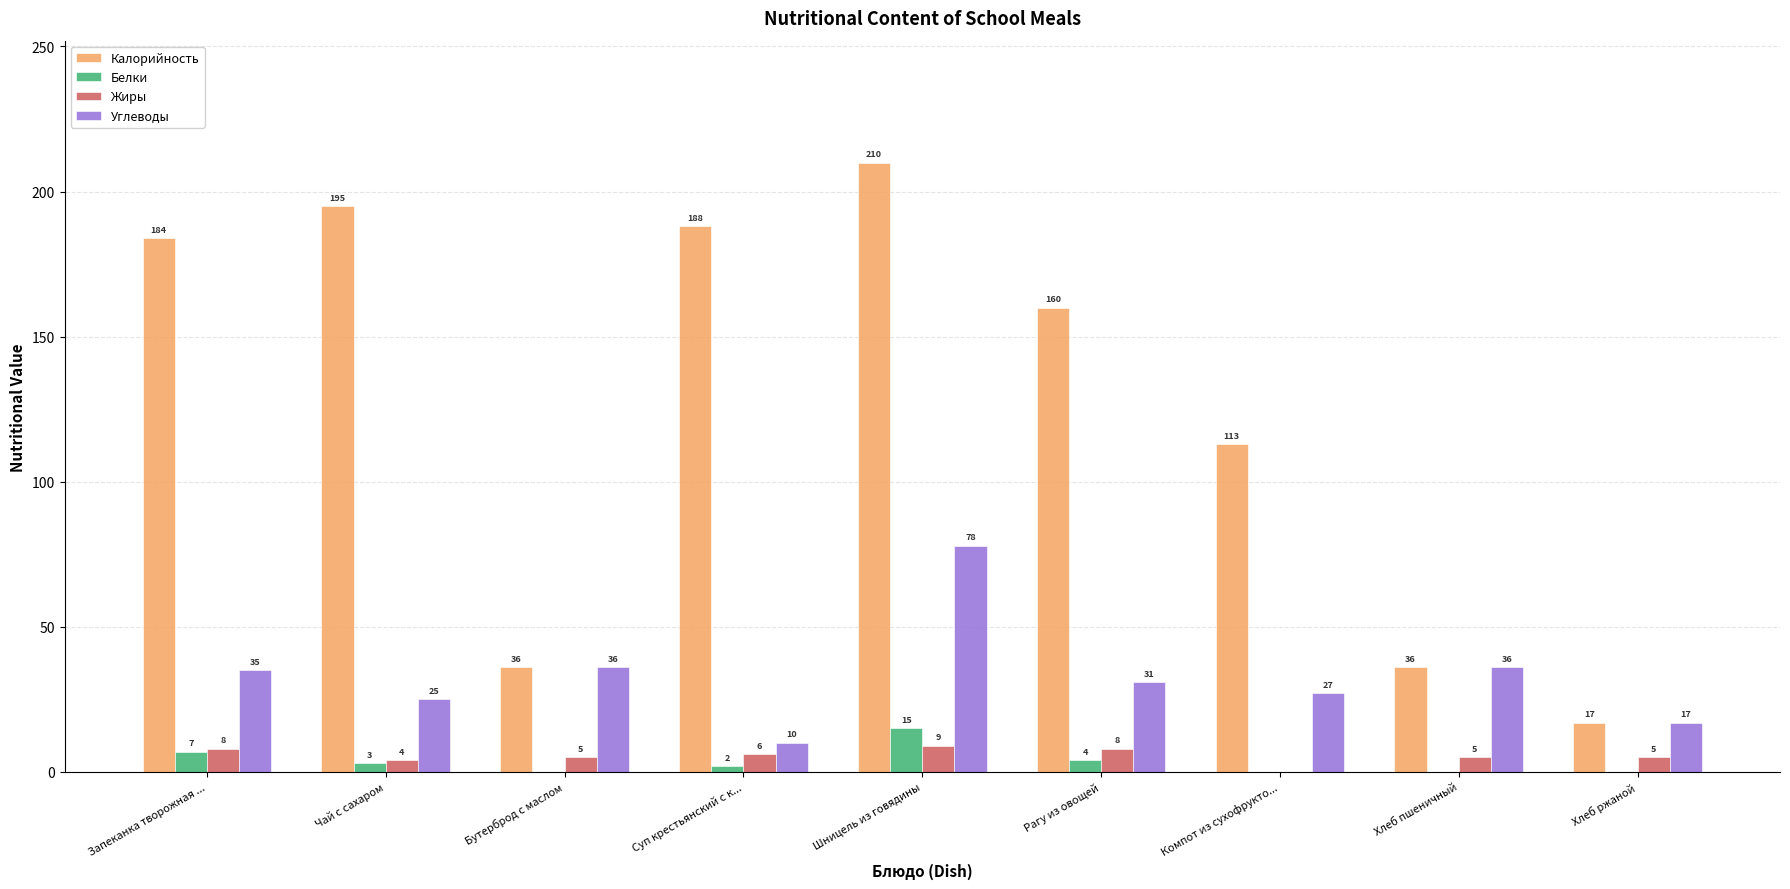

Does the chart contain stacked bars?

No